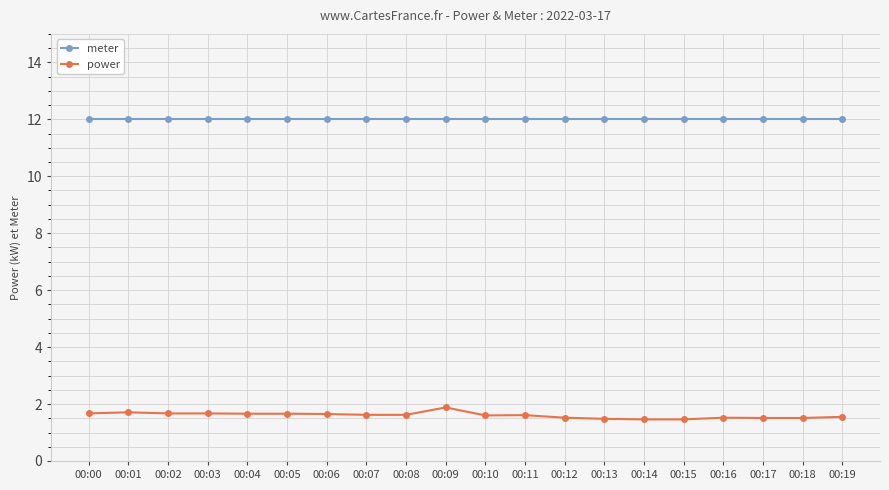

Rank the series at 00:16 from lowest to highest value.

power, meter